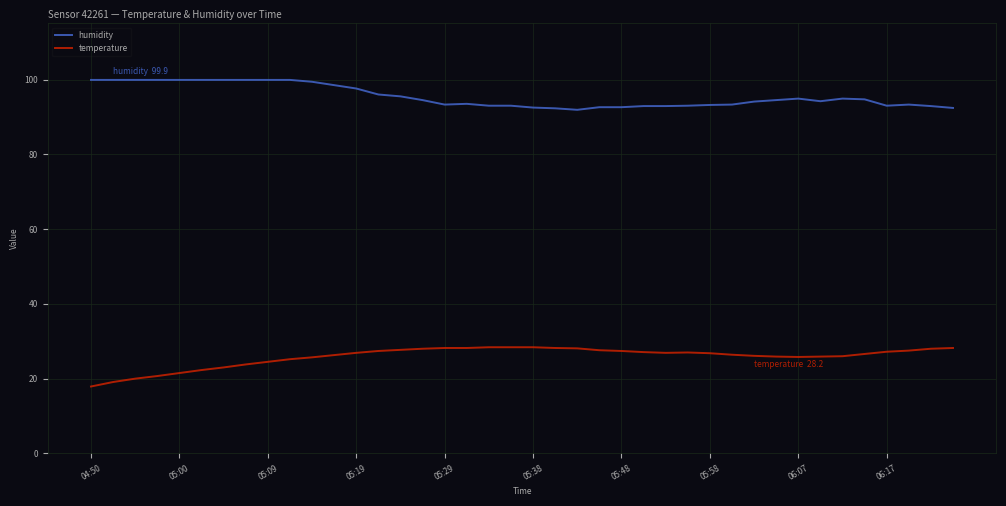

Rank the series by their maximum value, from lowest to highest.

temperature, humidity